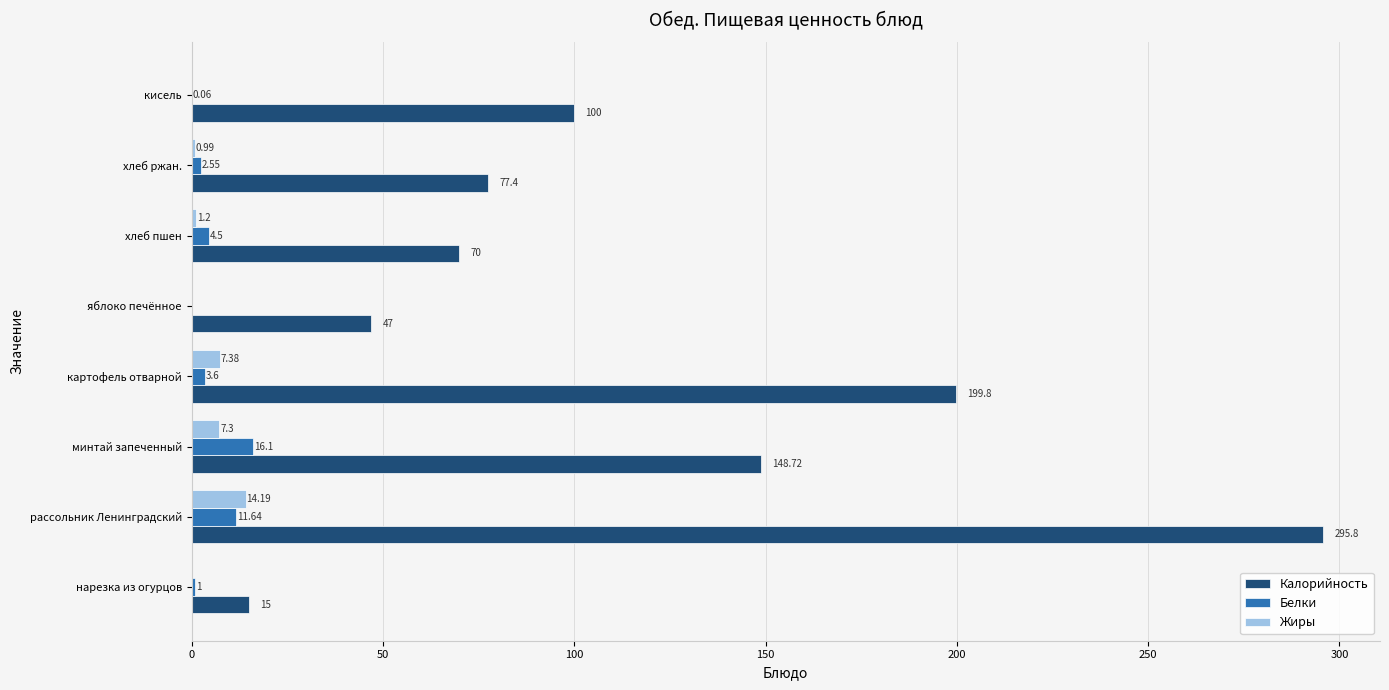

What are all the series names shown in the legend?

Калорийность, Белки, Жиры